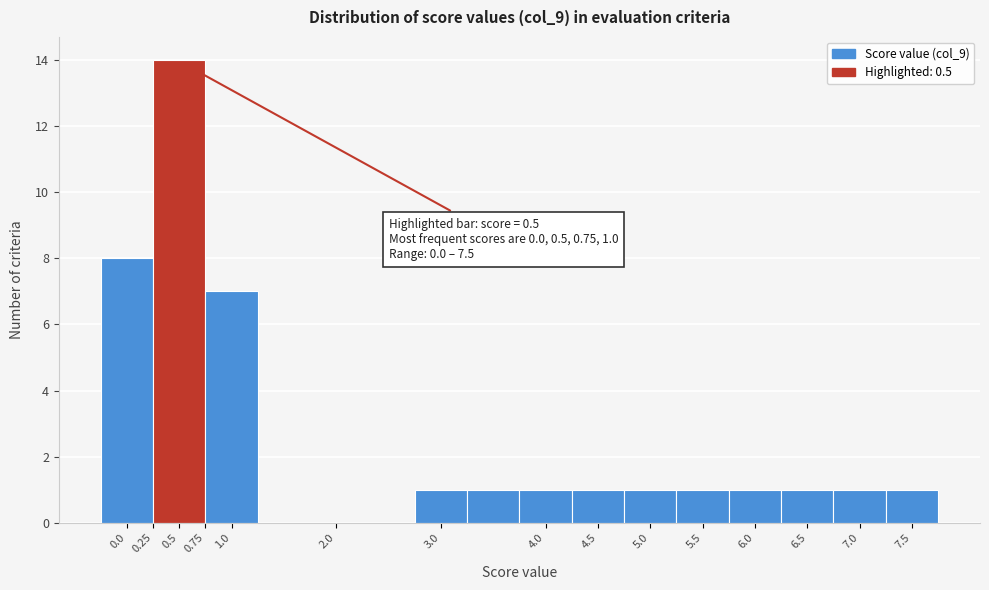

Which range on the x-axis has the tallest bar?

0.25 to 0.75